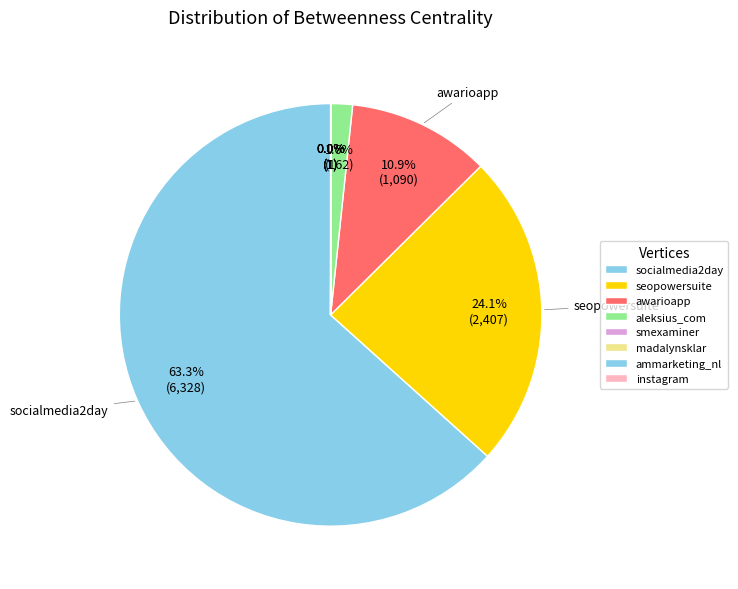

What portion of the pie excludes awarioapp?

89.1%